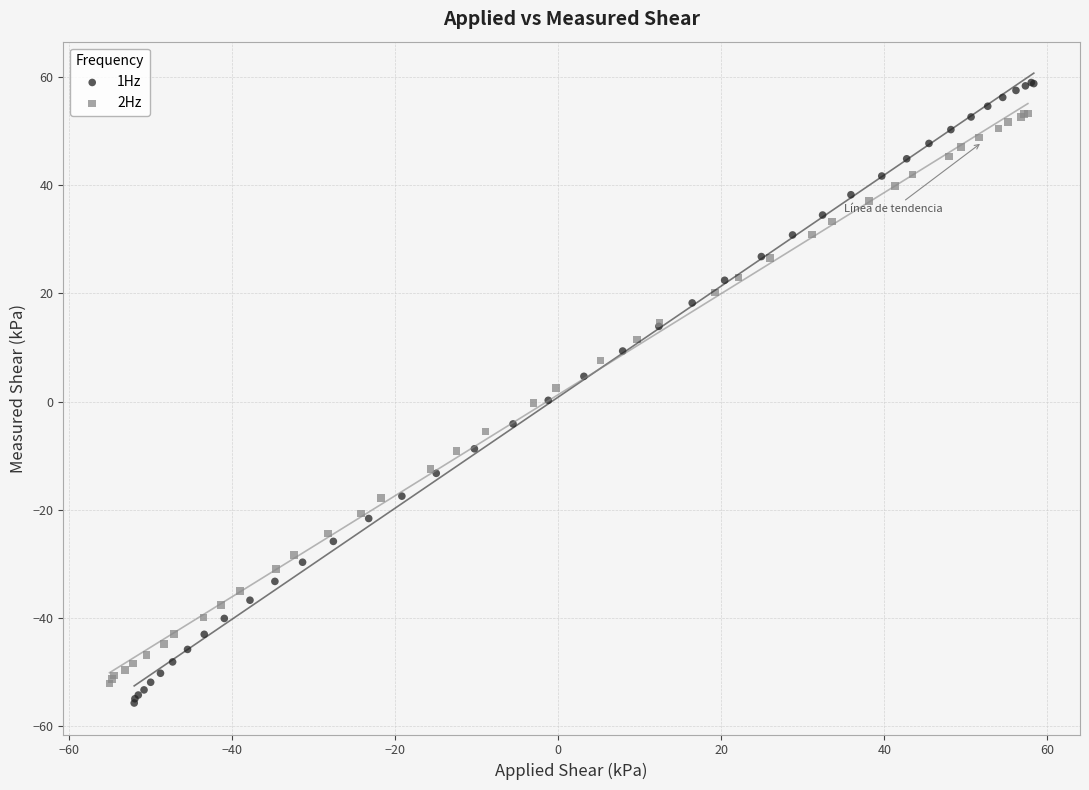

Which series contains the highest Y value?

1Hz